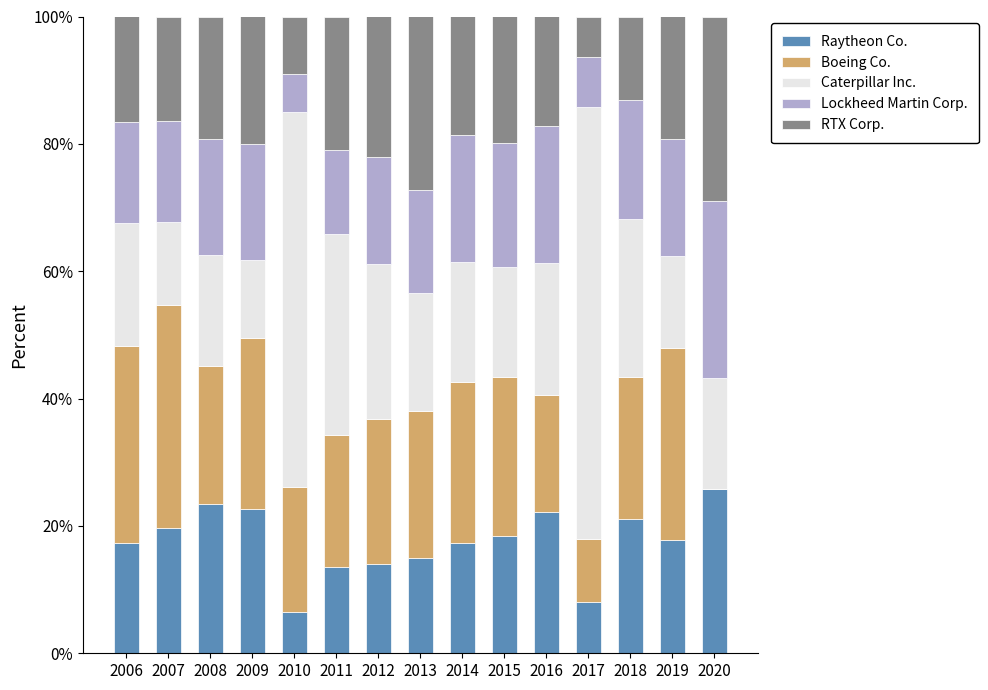

True or false: Raytheon Co. has a value of 31.5 at 2019.

False